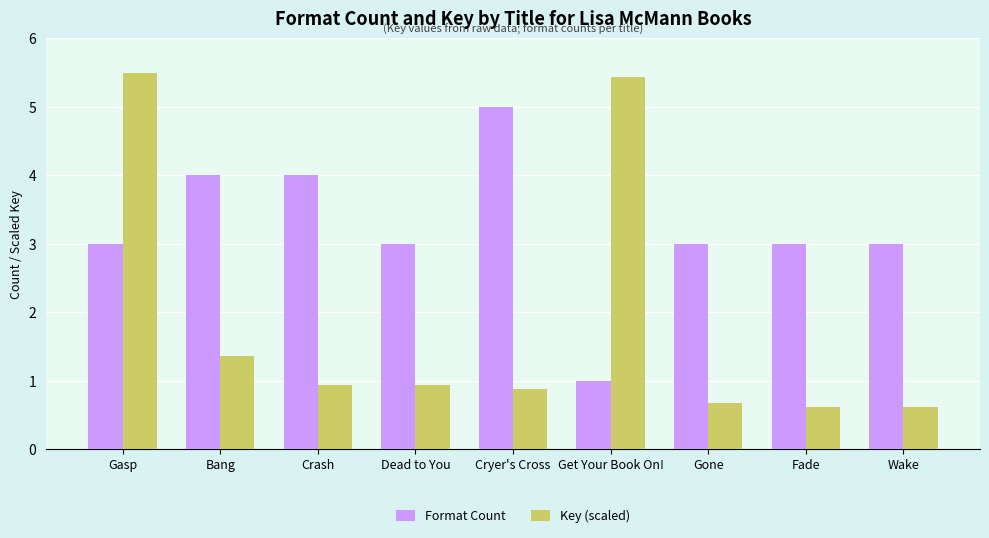

What is the sum of the Format Count values at Get Your Book On! and Gone?

4.0